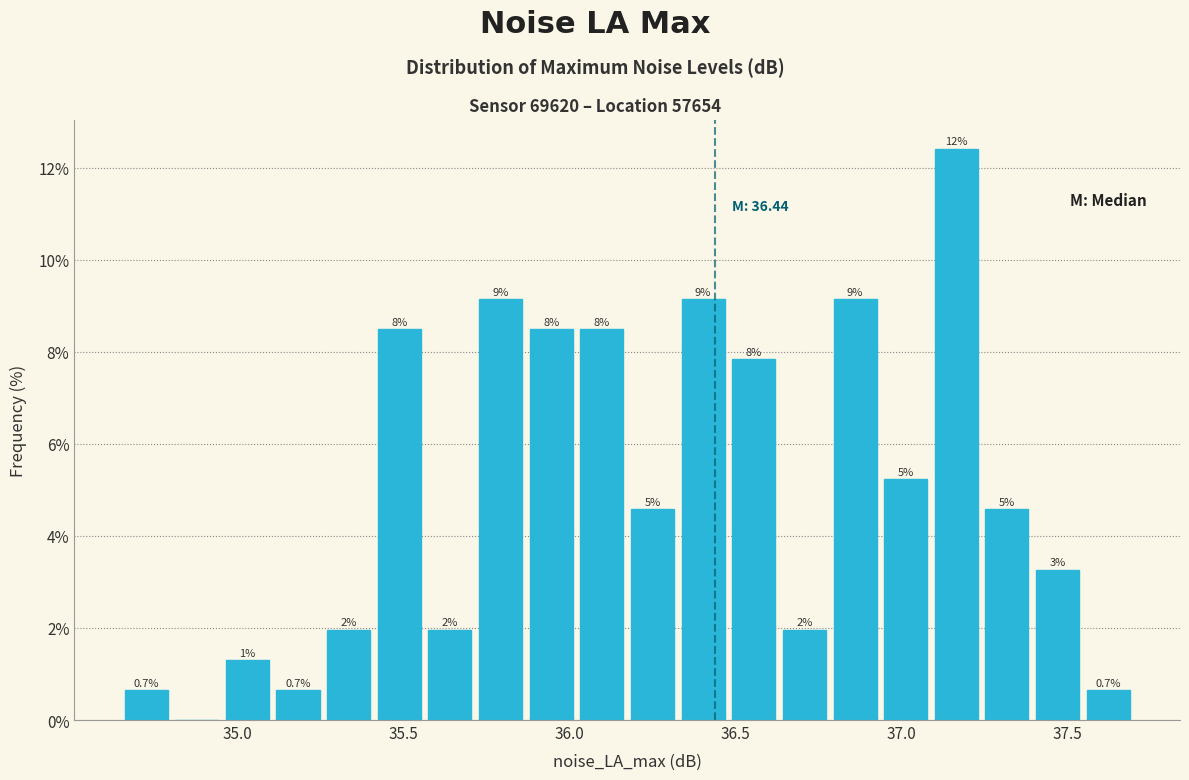

Around what value on the x-axis is the tallest bar? Give the approximate position of its centre, as read against the axis.

37.15